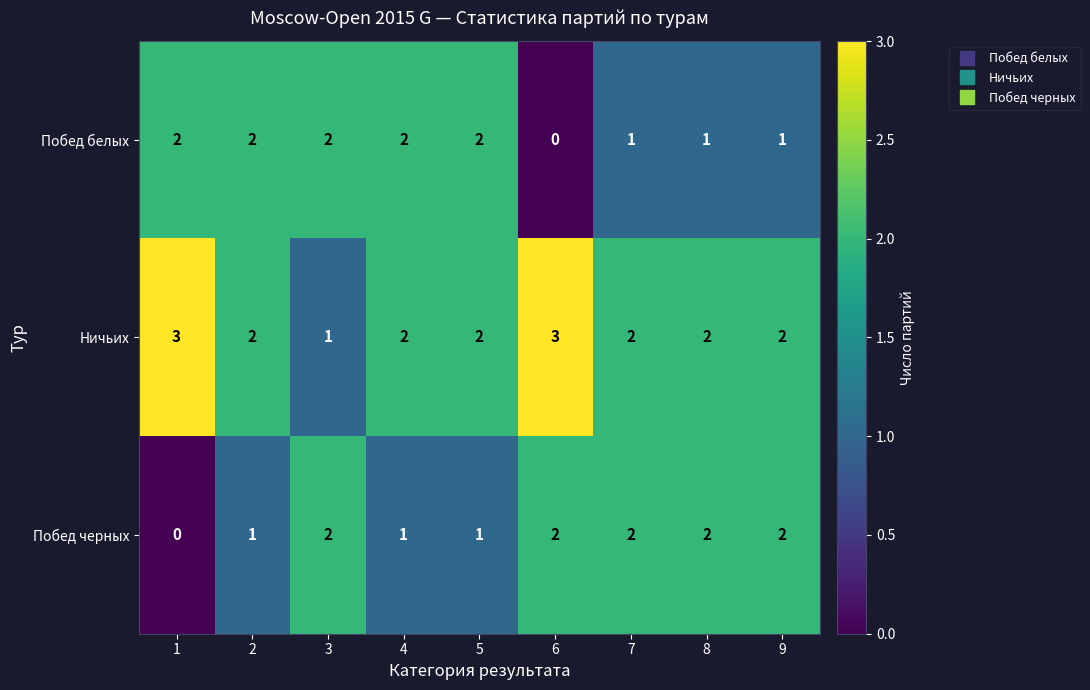

Which series changed the most between 4 and 6?

Побед белых